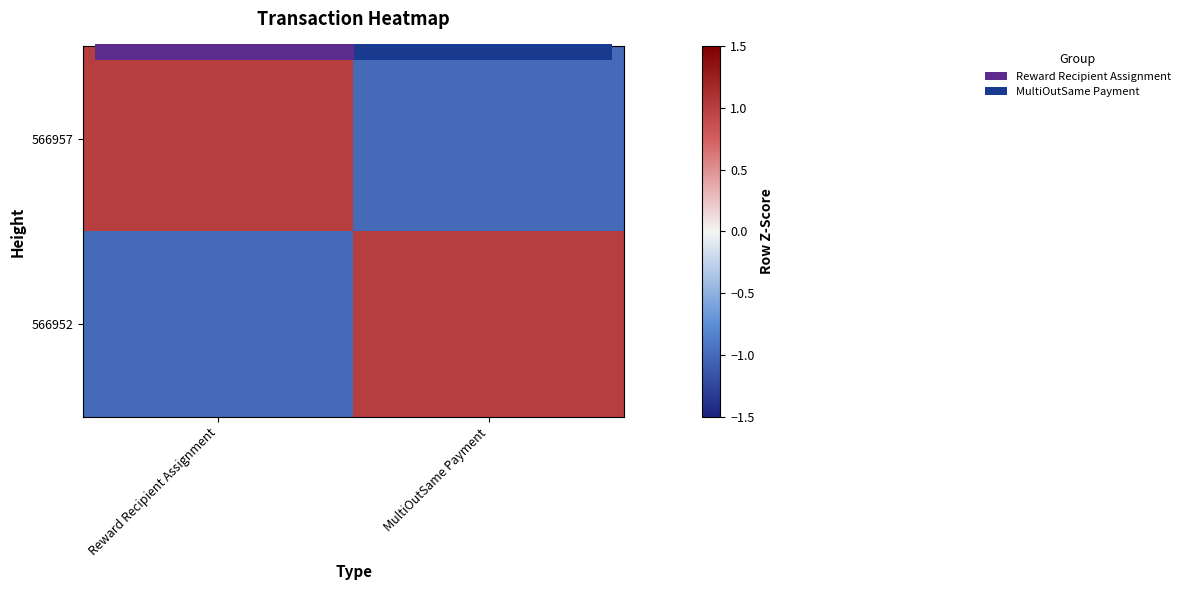

Rank the categories by 566952 value from highest to lowest.

MultiOutSame Payment, Reward Recipient Assignment